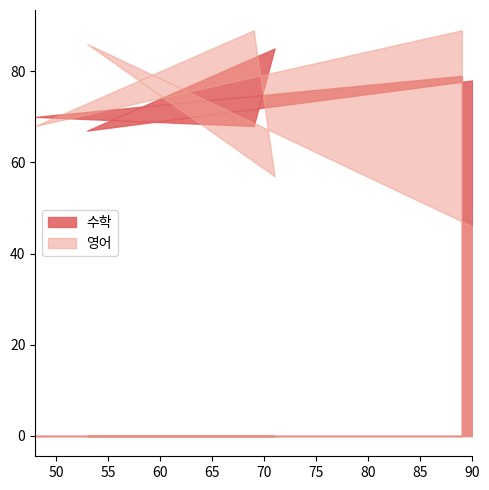

List the series in order of their peak value, highest first.

영어, 수학